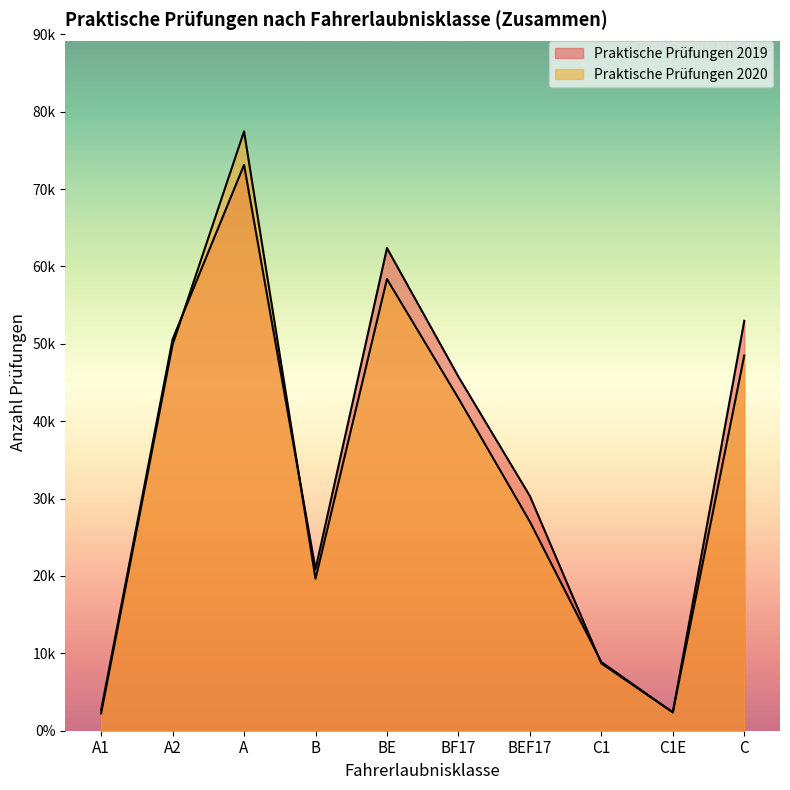

At which category is the sum across all series the highest?

A